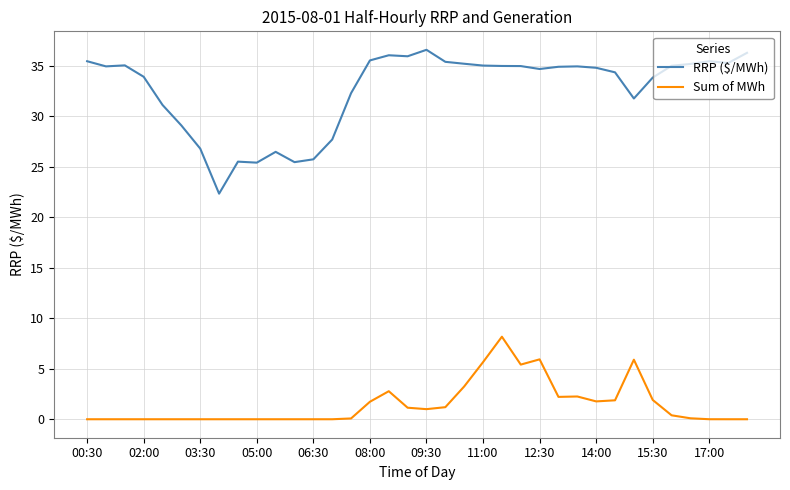

Which series has the largest range (max minus min)?

RRP ($/MWh)